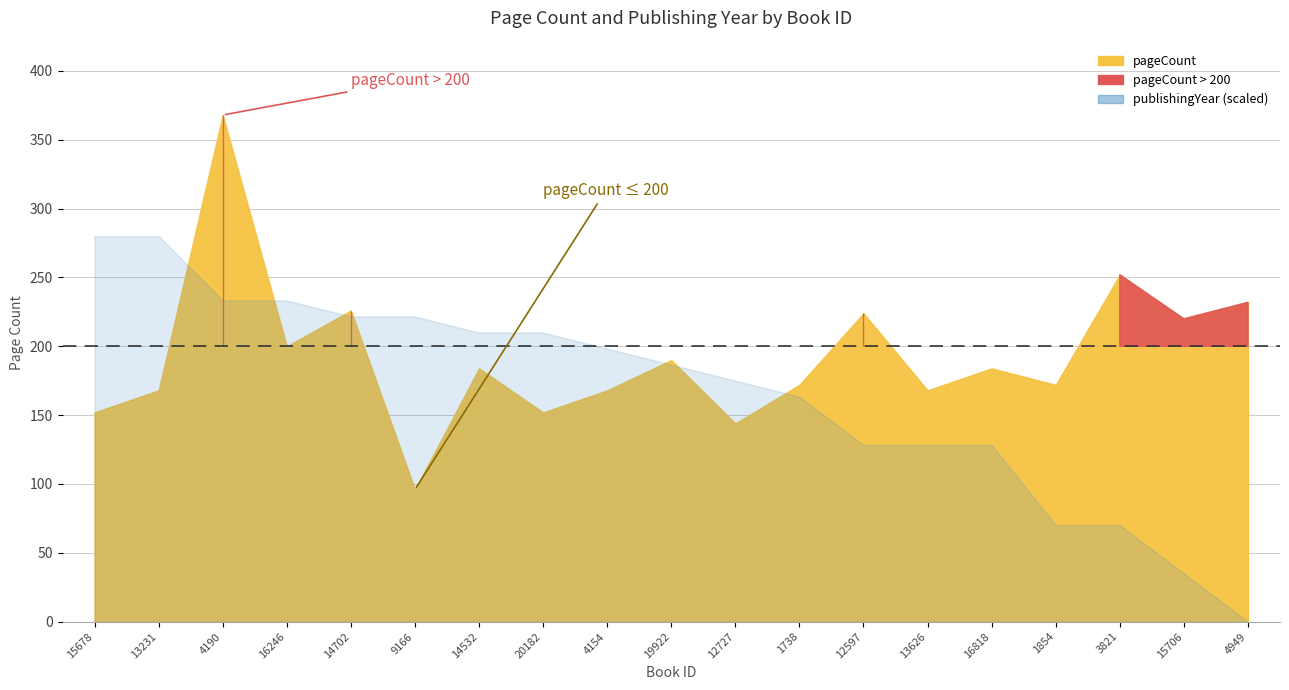

Where is pageCount nearest to the value 232?

4949